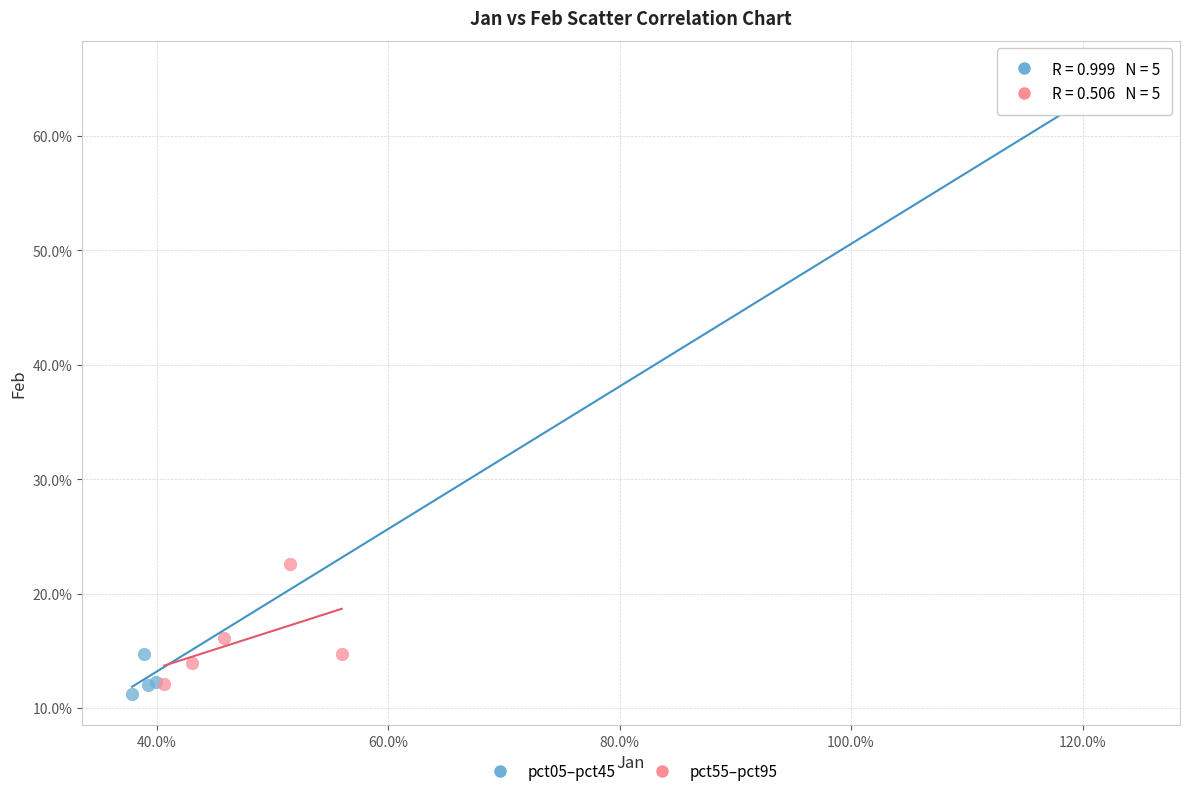

Which series reaches the minimum Y coordinate?

pct05–pct45